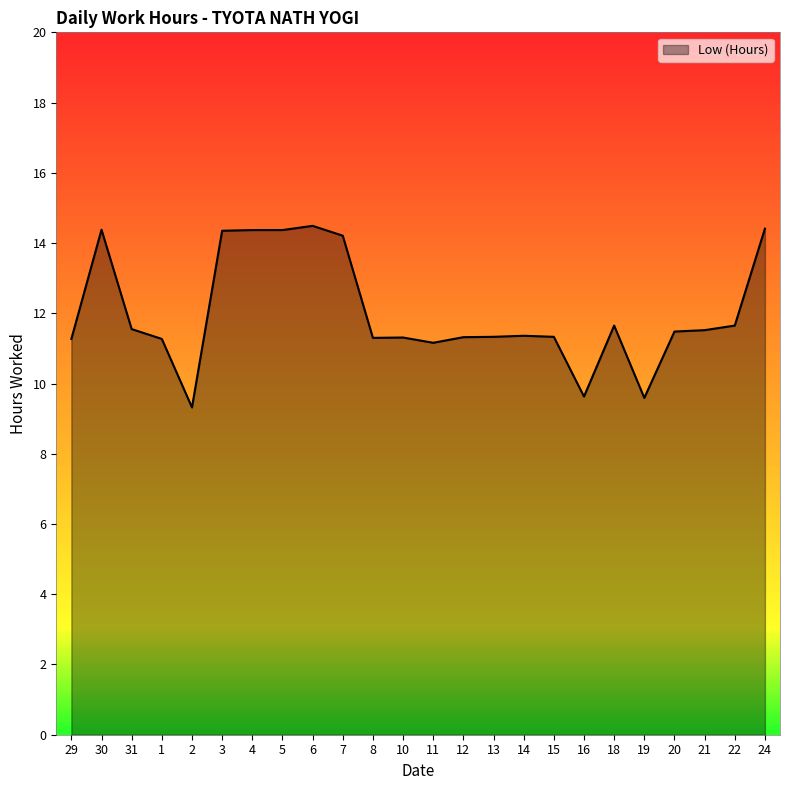

What position from the left is 7?

10